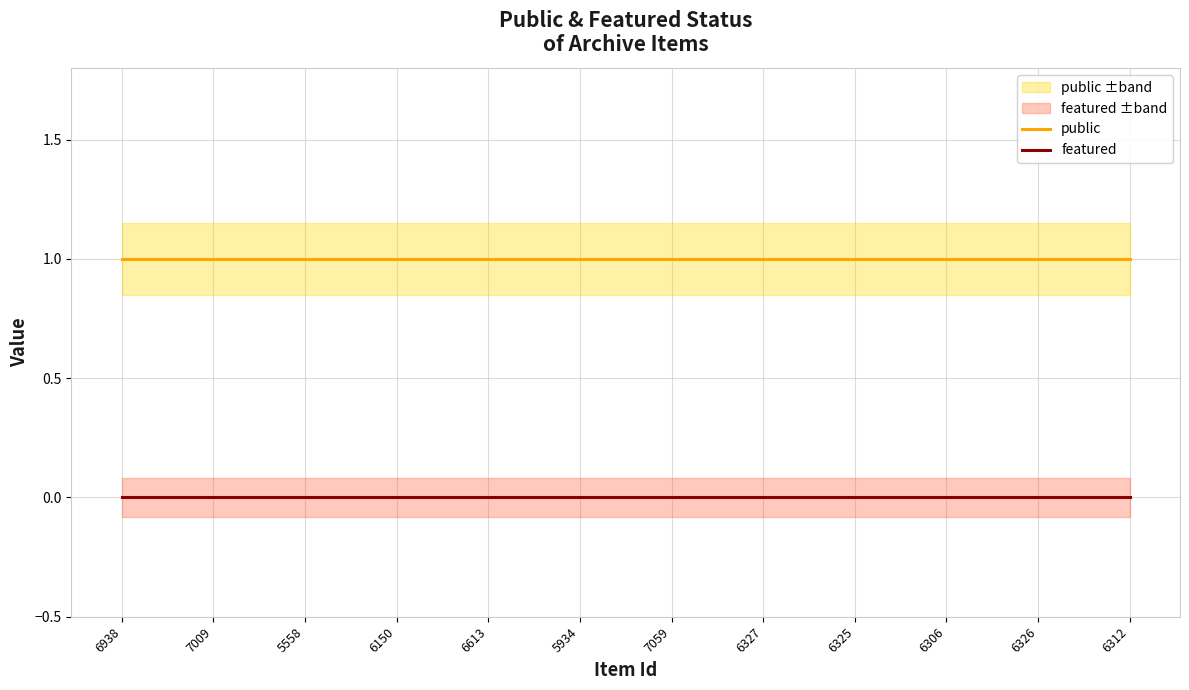

Is the value of public at 5558 greater than the value of featured at 6327?

Yes